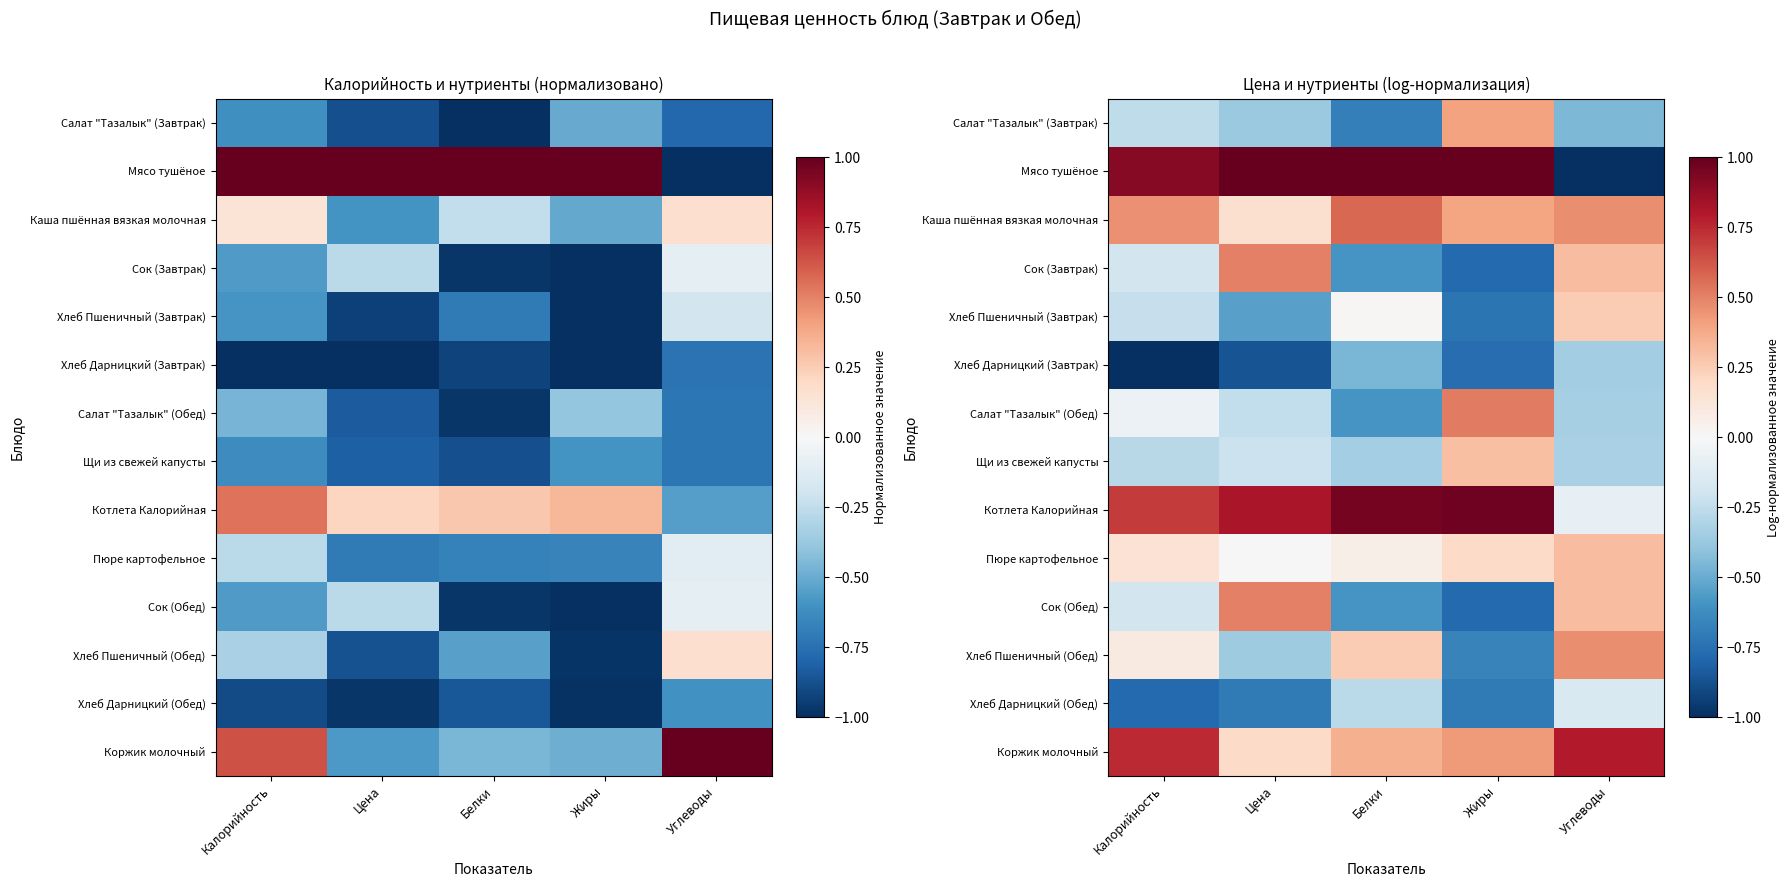

The Салат "Тазалык" (Обед) series shows -0.2 at Цена. True or false?

True